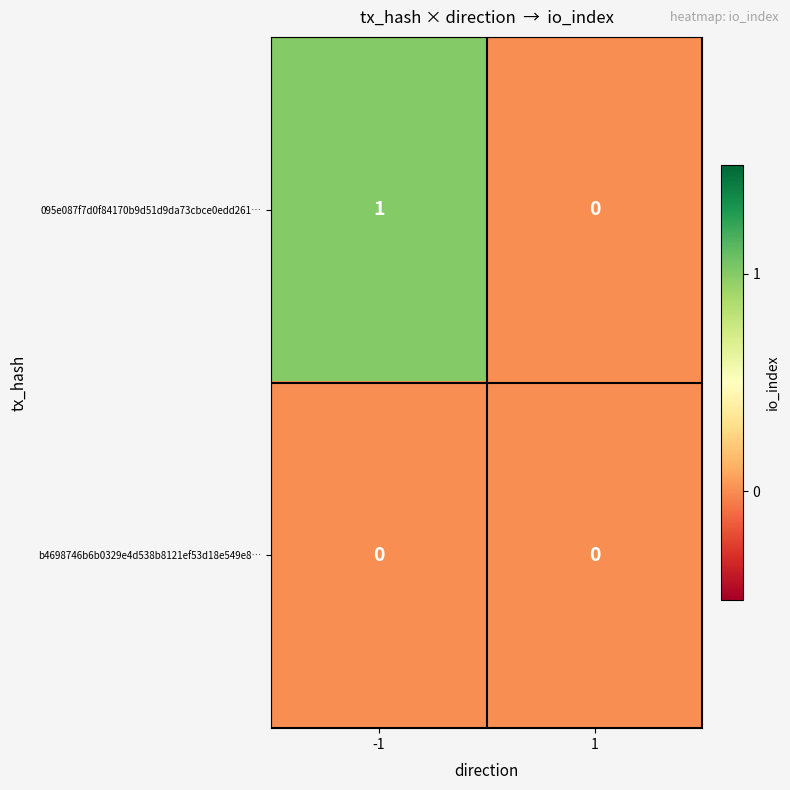

Is the value of 095e087f7d0f84170b9d51d9da73cbce0edd261… at -1 greater than the value of b4698746b6b0329e4d538b8121ef53d18e549e8… at 1?

Yes